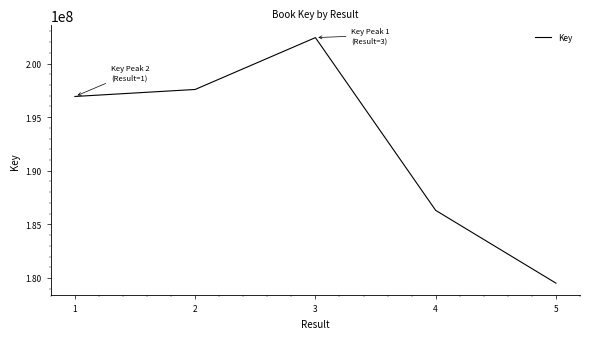

Is it true that the value at 5 is 107975279?

False